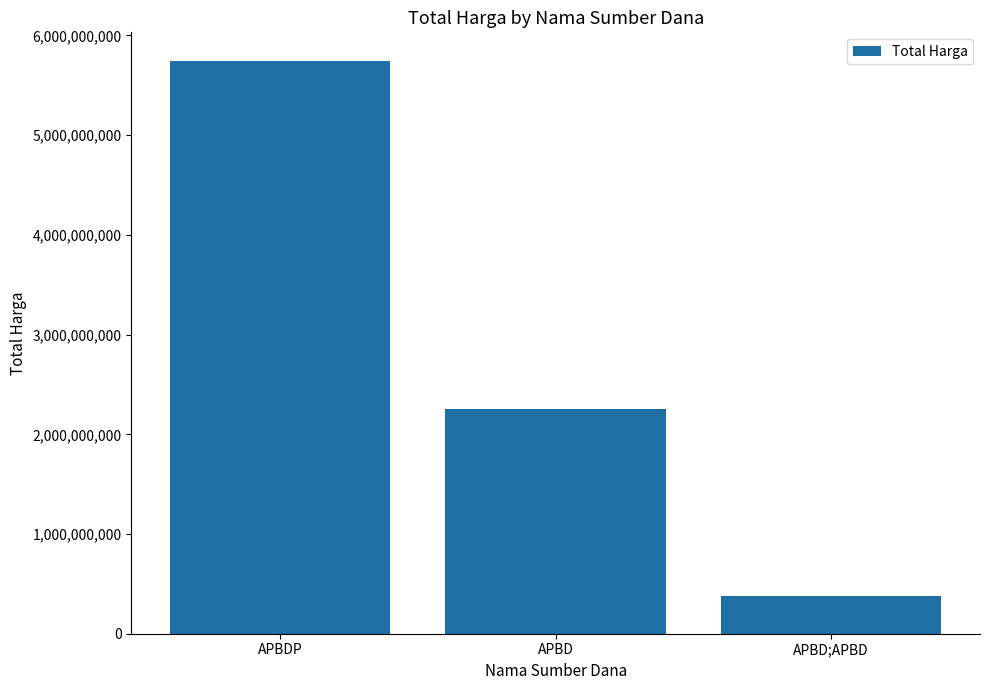

Is it true that the value at APBDP is 5744388740?

True